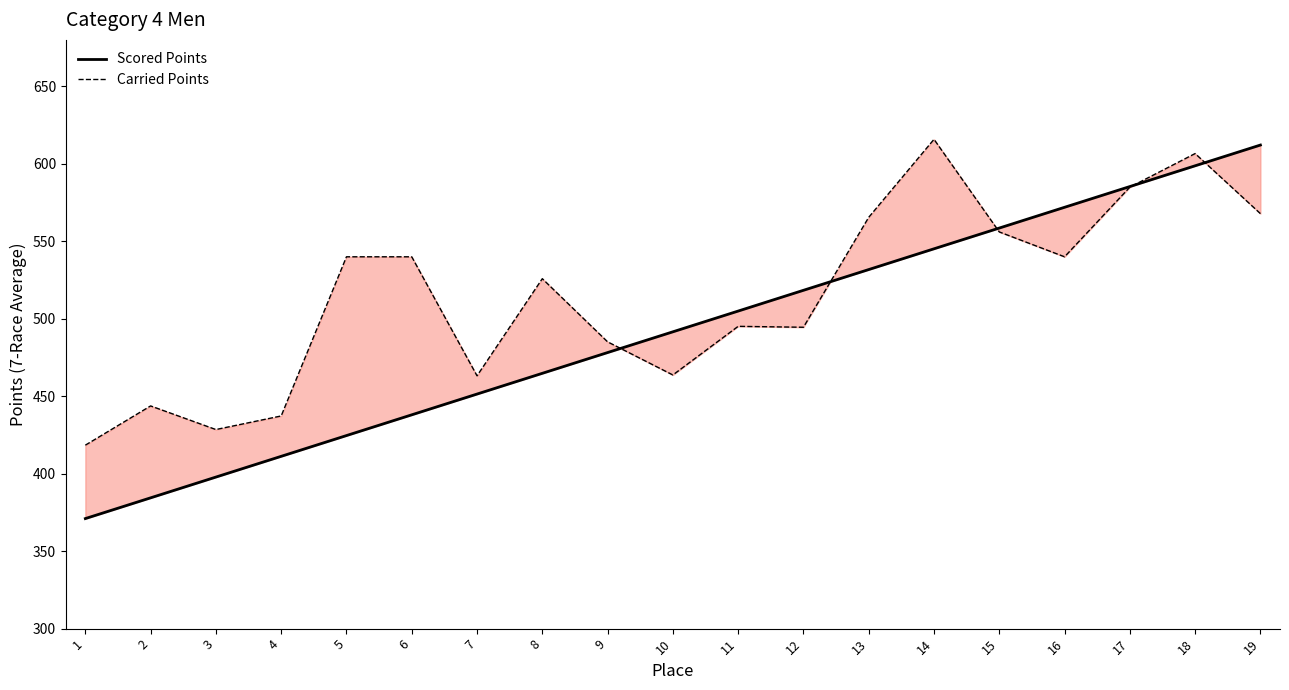

Reading left to right, what are all the values shown in this chart?

Scored Points: 1=371.0	2=384.4	3=397.8	4=411.2	5=424.6	6=438.0	7=451.4	8=464.8	9=478.2	10=491.6	11=505.0	12=518.4	13=531.8	14=545.2	15=558.5	16=572.0	17=585.3	18=598.7	19=612.1
Carried Points: 1=418.4	2=443.7	3=428.5	4=437.3	5=540.0	6=540.0	7=463.2	8=525.9	9=485.1	10=463.7	11=495.1	12=494.5	13=565.5	14=615.8	15=556.0	16=540.0	17=584.9	18=606.6	19=567.9